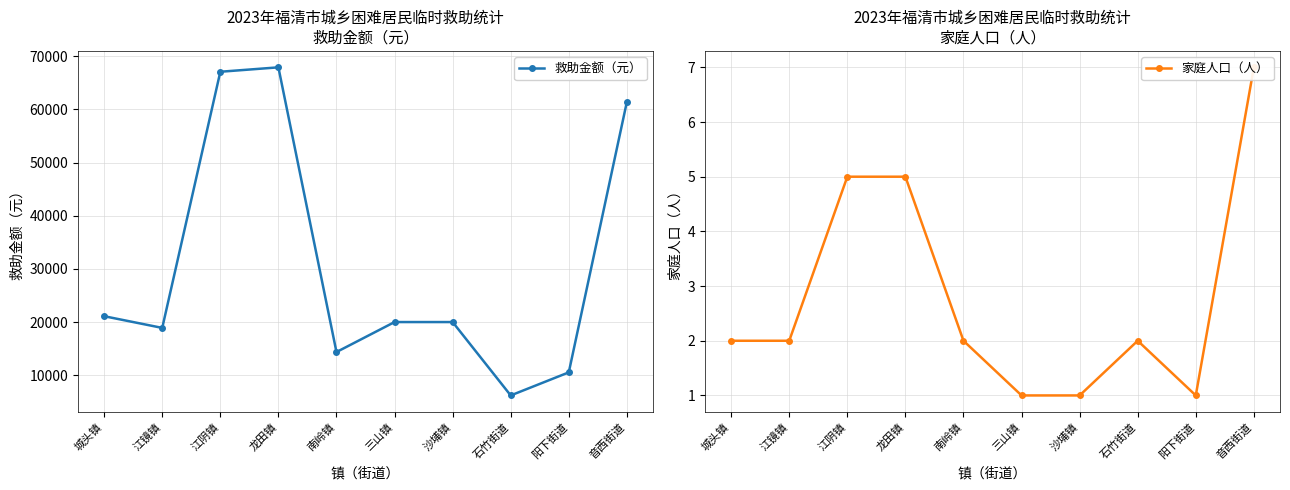

Which series has the widest spread of values?

救助金额（元）